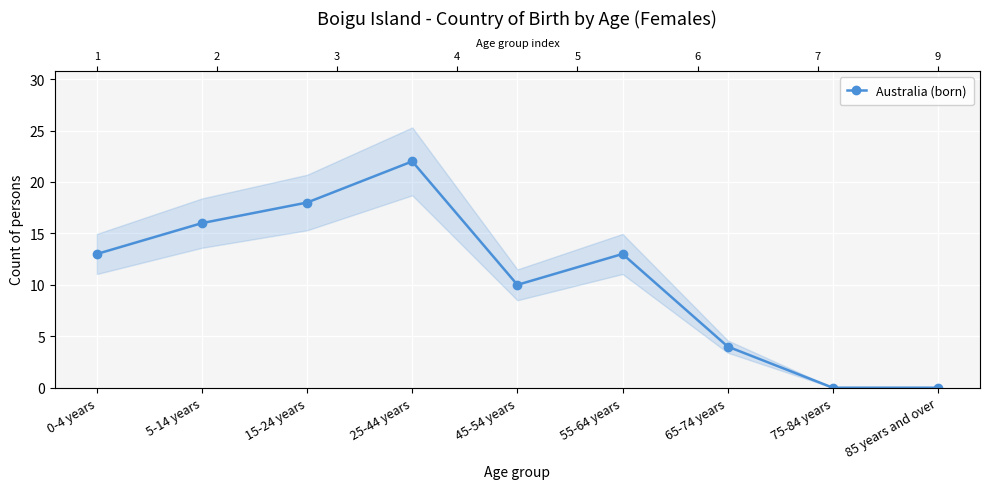

How many points are lower than both their immediate neighbors (excluding endpoints)?

1